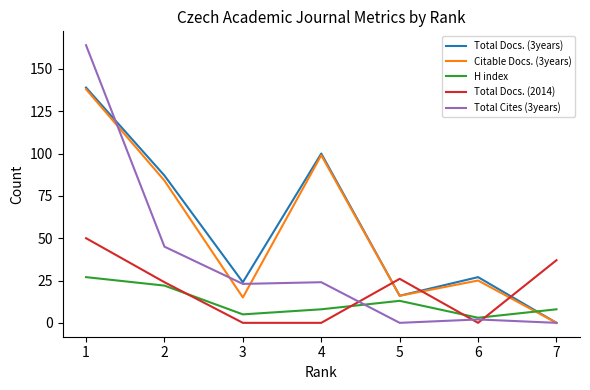

Count the number of data series in this chart.

5